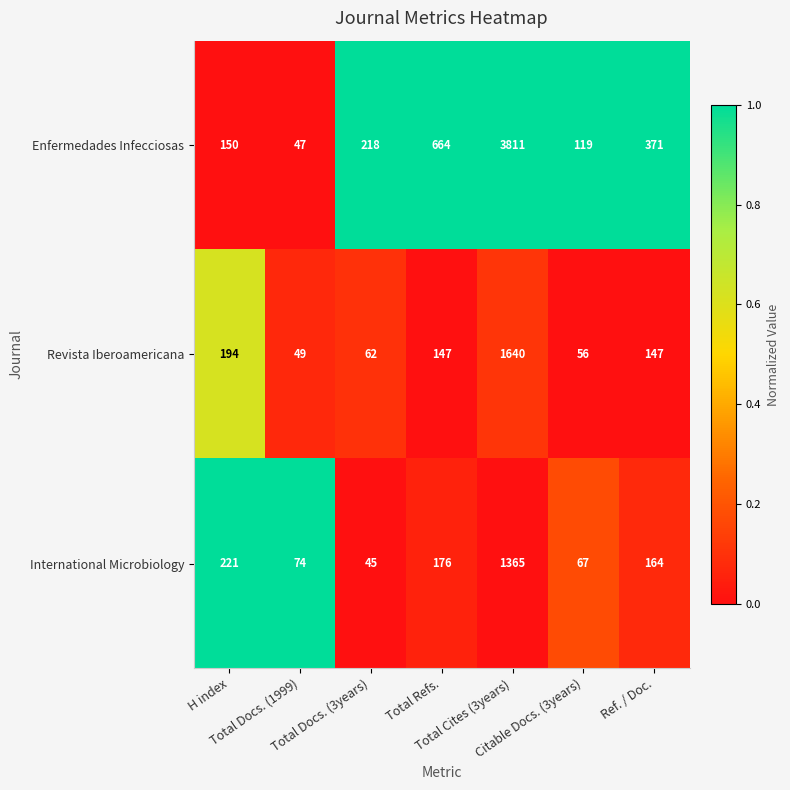

Rank the series by their maximum value, from lowest to highest.

International Microbiology, Revista Iberoamericana, Enfermedades Infecciosas